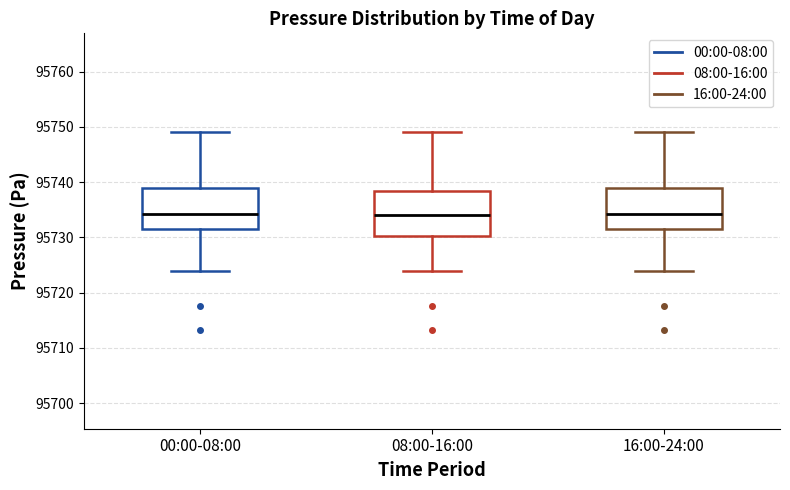

Where is the lower edge of the box for 08:00-16:00 on the y-axis? The values are not printed on the chart, so give them approximately, as read against the axis.

95730